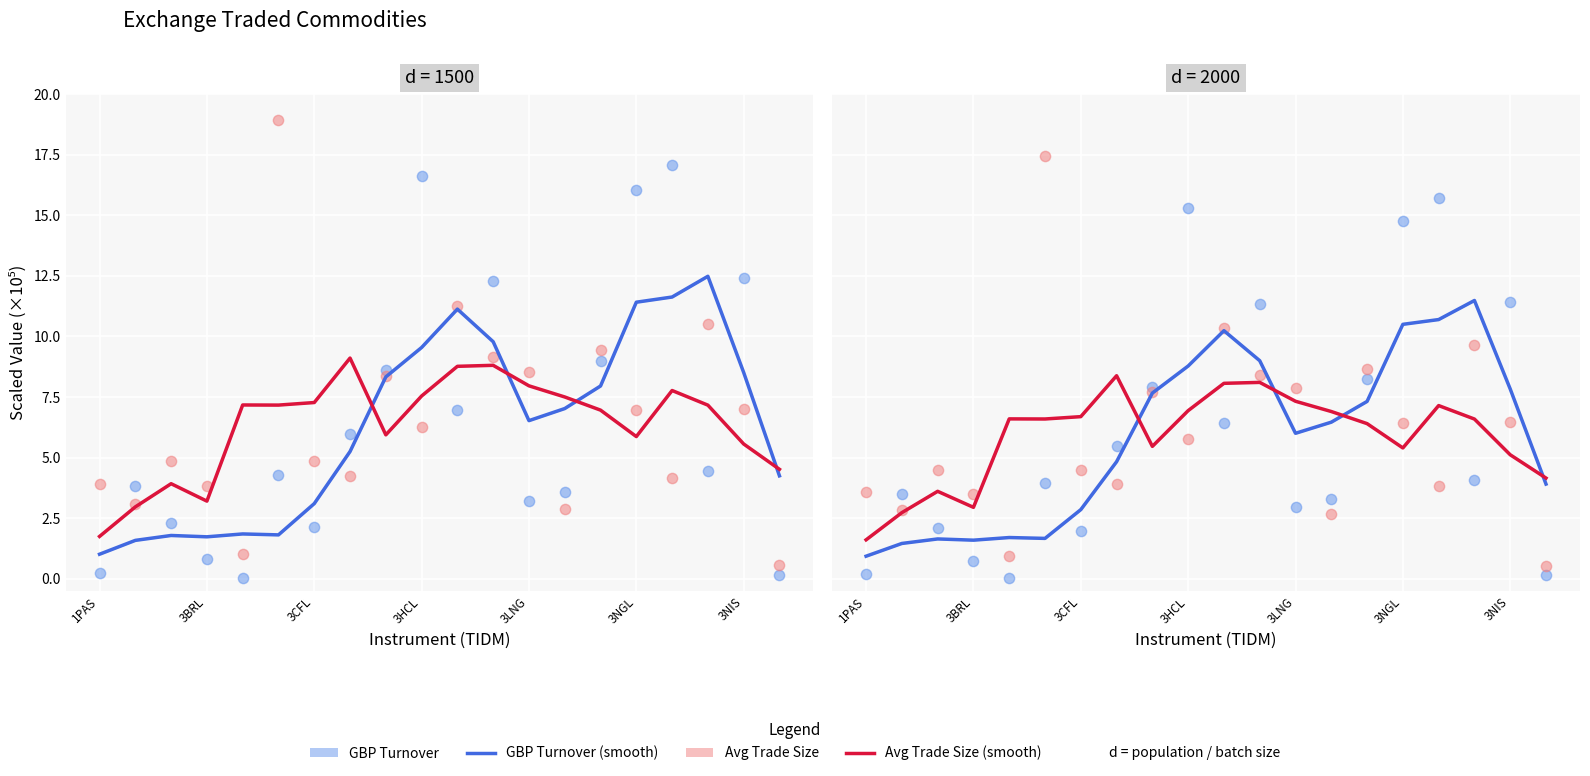

Which series has the largest total across all categories?

GBP Turnover